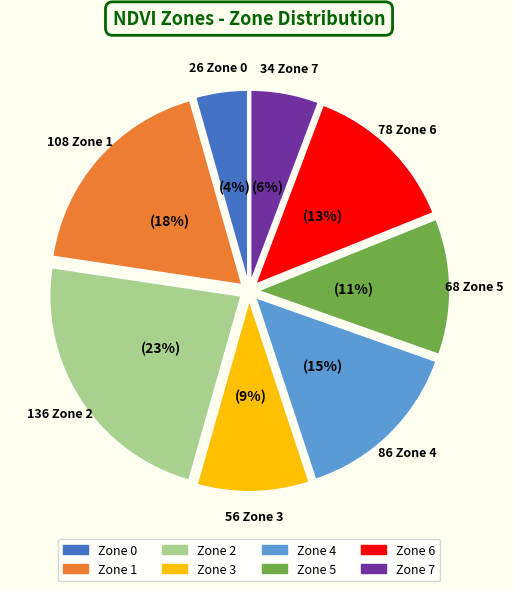

What percentage is the Zone 3 slice, to the nearest percent?

9%